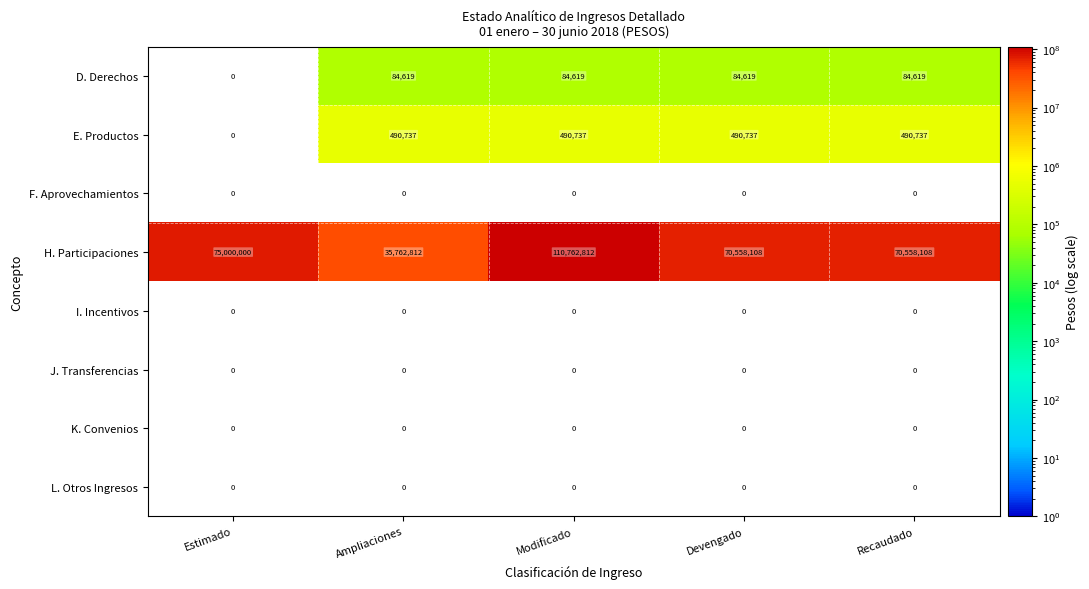

Between Estimado and Recaudado, which series saw the biggest shift?

H. Participaciones